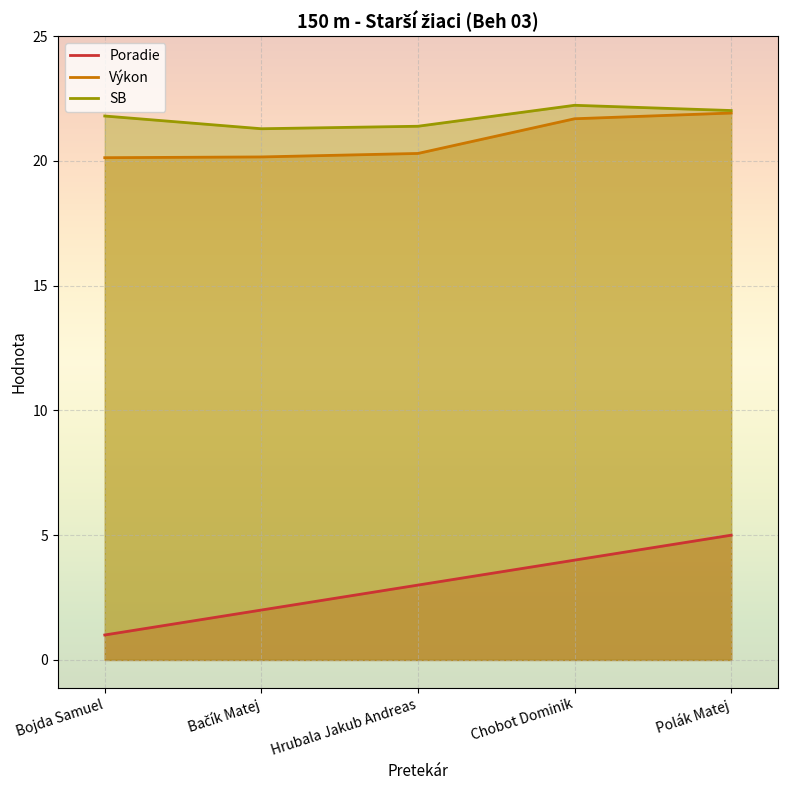

What is the spread (max minus min) of values at Bojda Samuel?

20.8